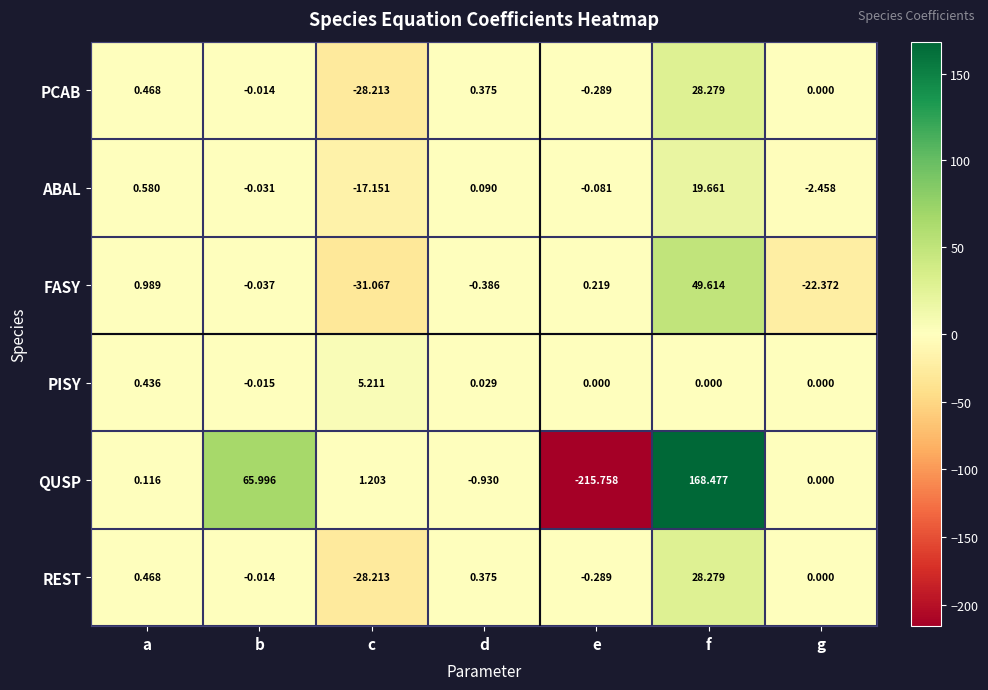

At which label is FASY closest to 9?

a